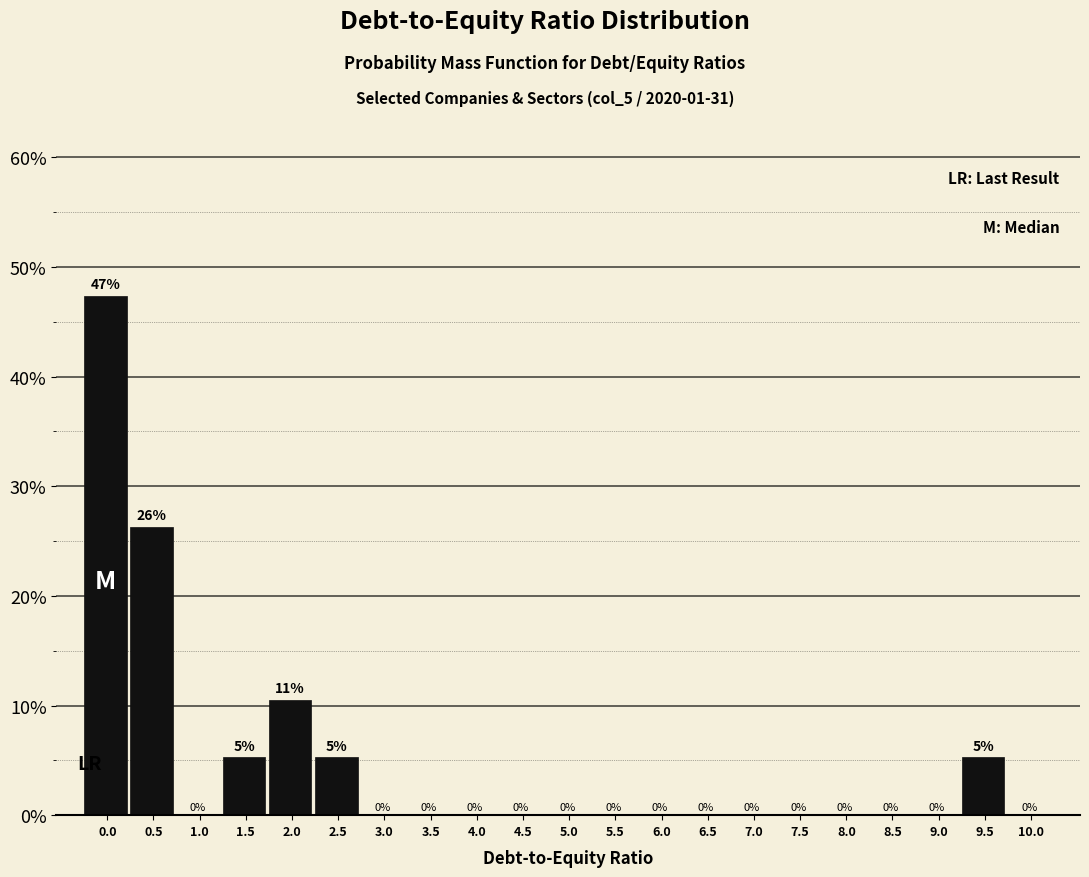

What is the greatest value displayed?

47.4